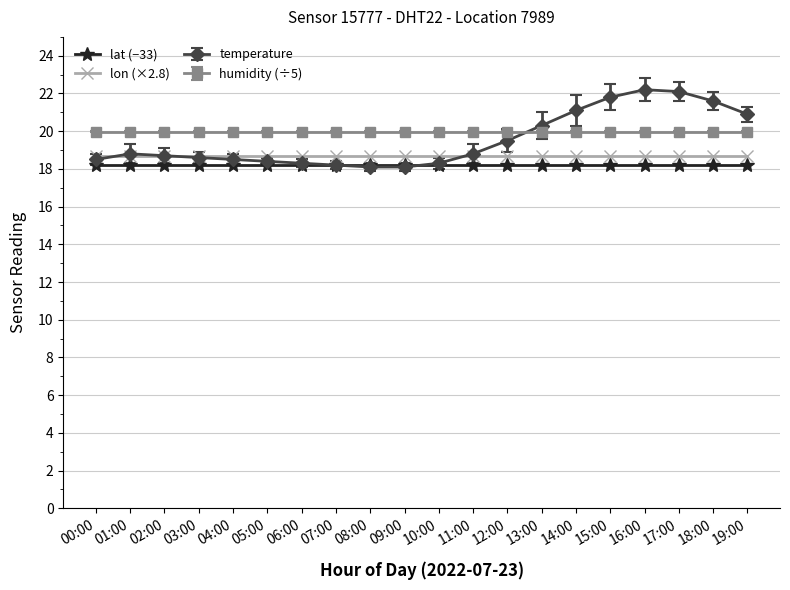

True or false: lon (×2.8) and lat (−33) intersect in this chart.

False